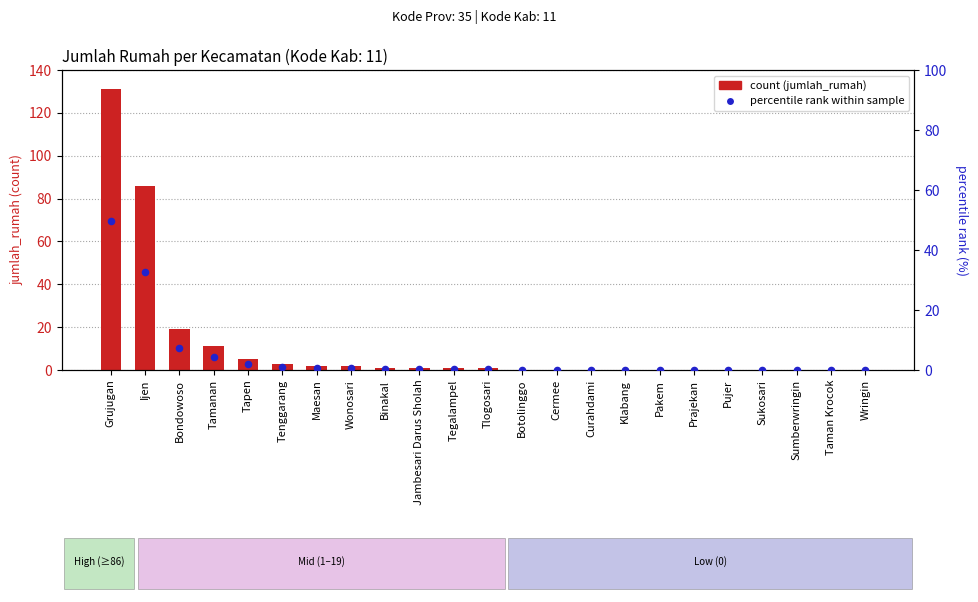

Is the value of percentile rank within sample at Wringin greater than the value of jumlah_rumah at Curahdami?

No